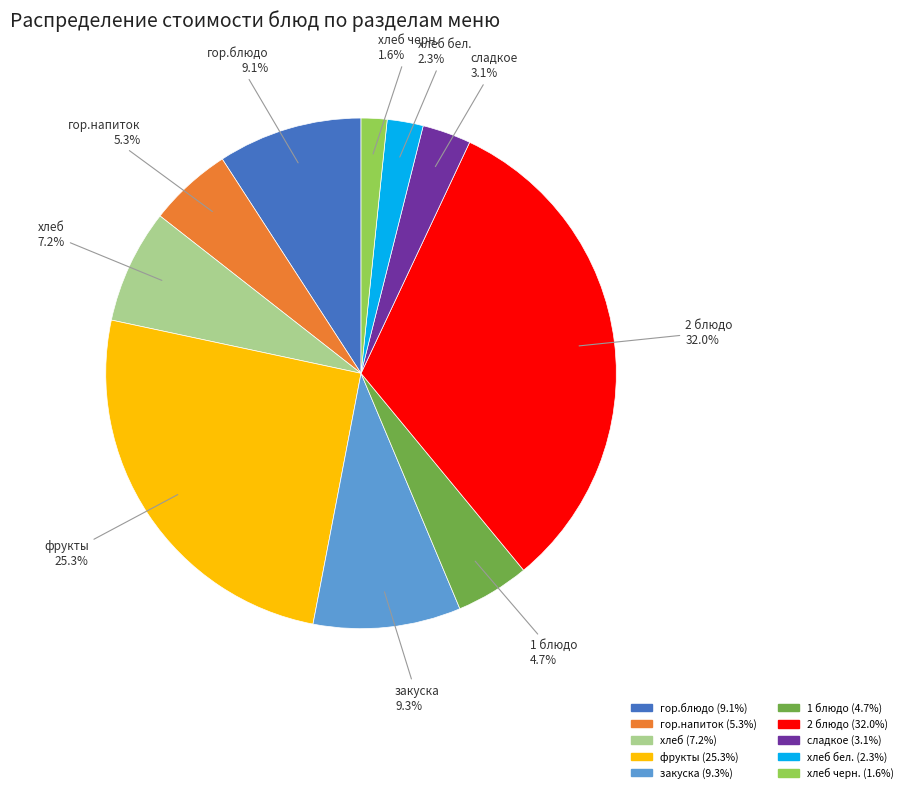

To the nearest percent, what percentage of the pie is хлеб черн.?

2%